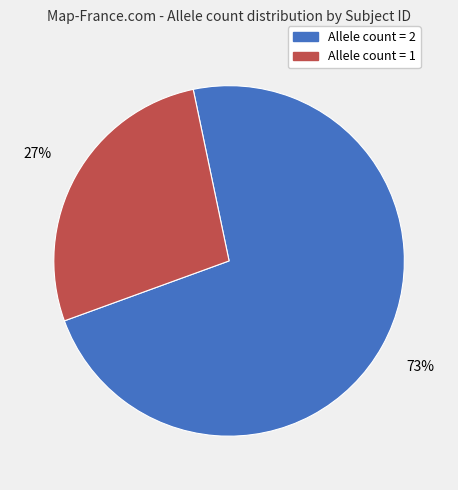

Is there any slice that represents more than half of the pie?

Yes